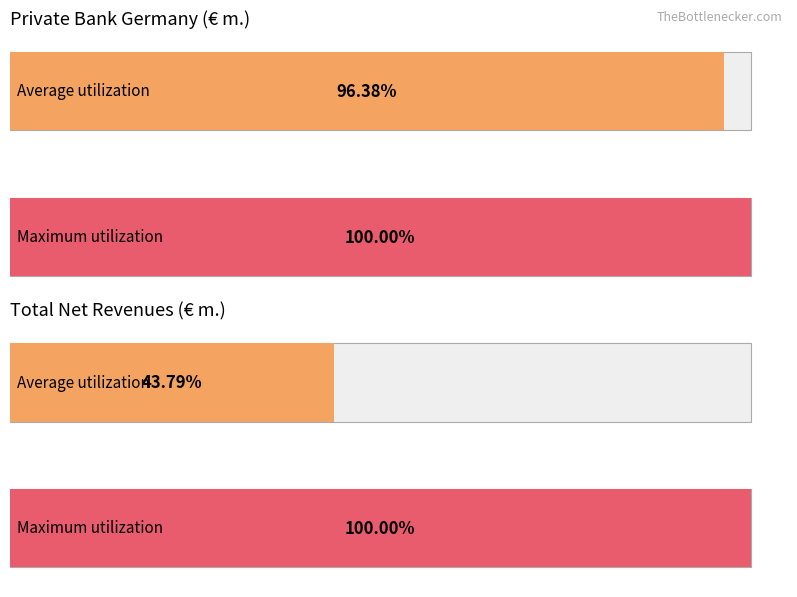

The Private Bank International series shows 502.9 at Q3 2018. True or false?

False